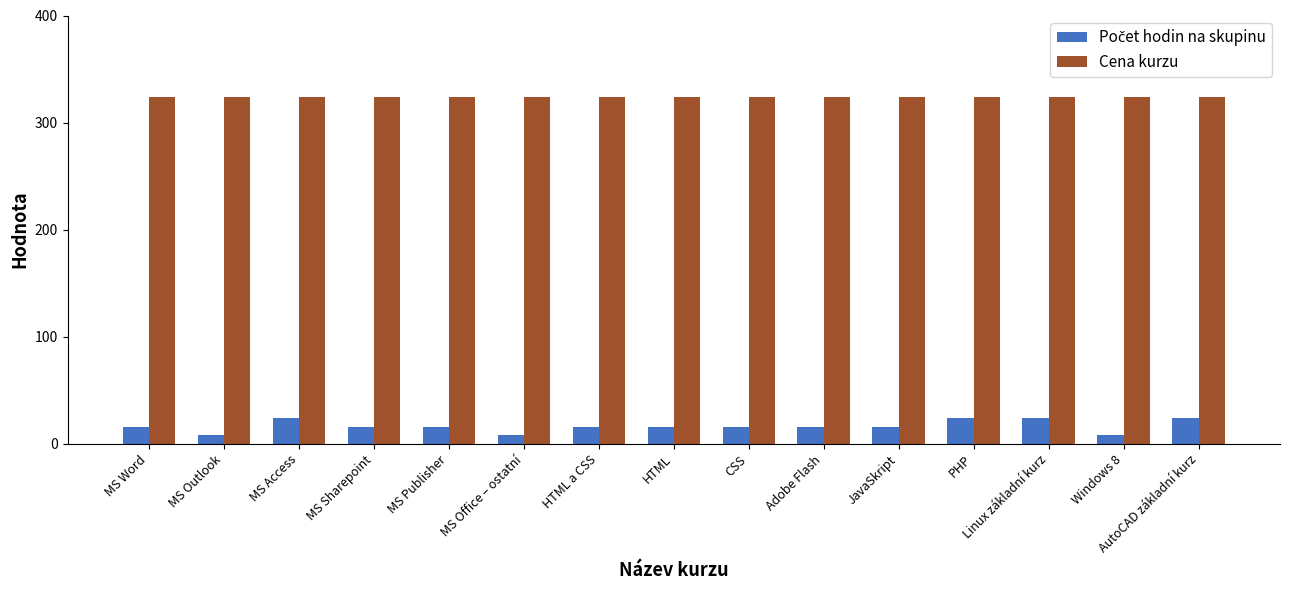

What is the sum of all Cena kurzu values?

4860